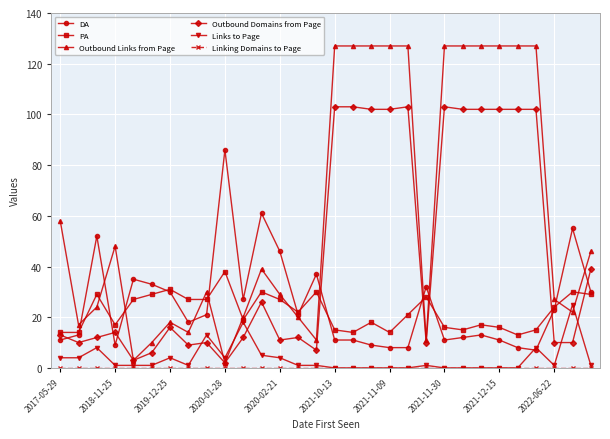

After their last crossing, which series has the higher values: Outbound Domains from Page or Links to Page?

Outbound Domains from Page